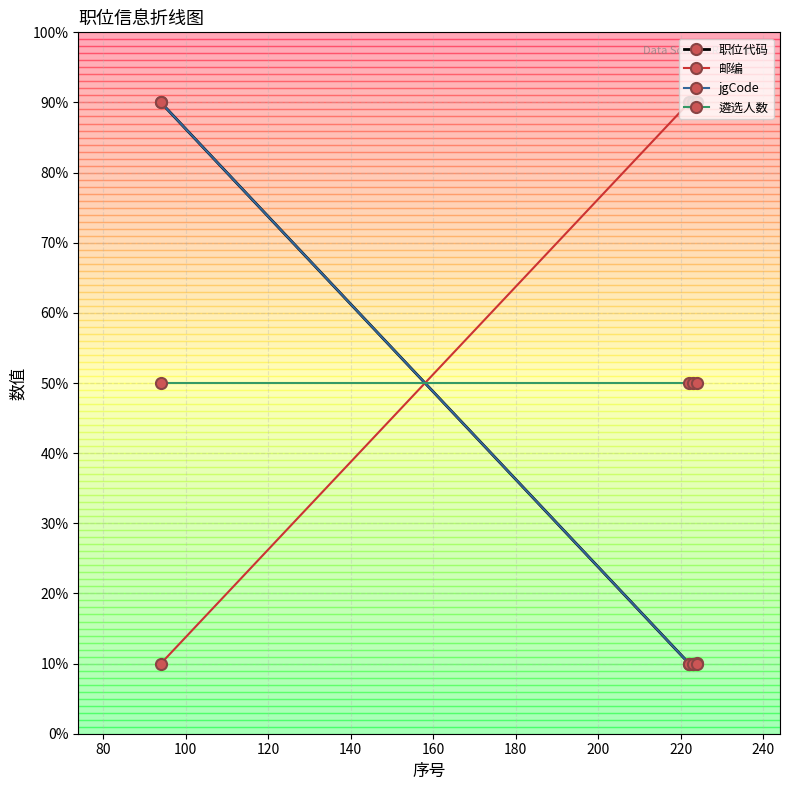

How many categories are shown in the chart?

4